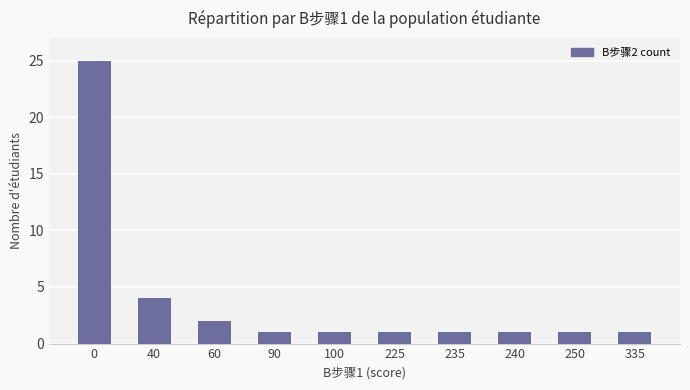

The value at 335 is 1. True or false?

True